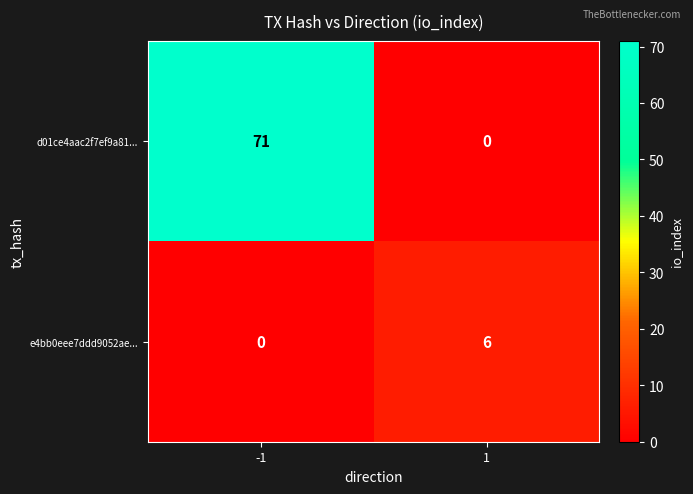

List the series in order of their overall mean, lowest first.

e4bb0eee7ddd9052ae..., d01ce4aac2f7ef9a81...